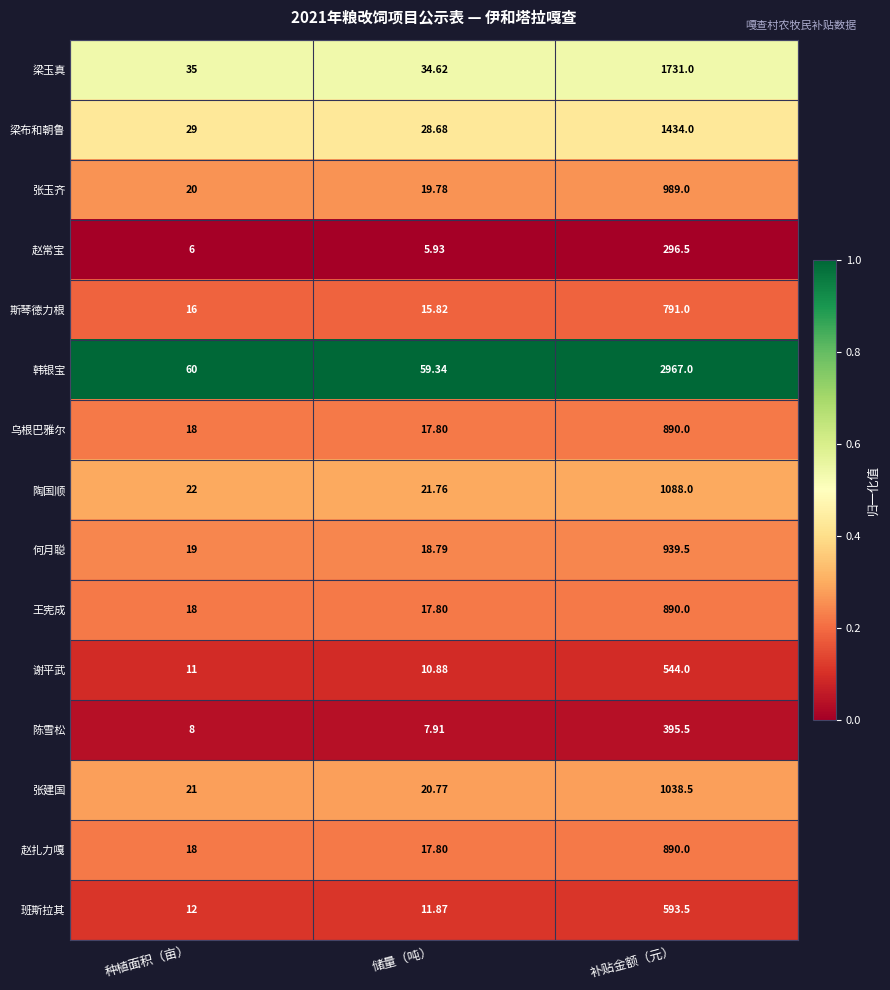

List the labels in order of 乌根巴雅尔 value, largest first.

补贴金额（元）, 种植面积（亩）, 储量（吨）